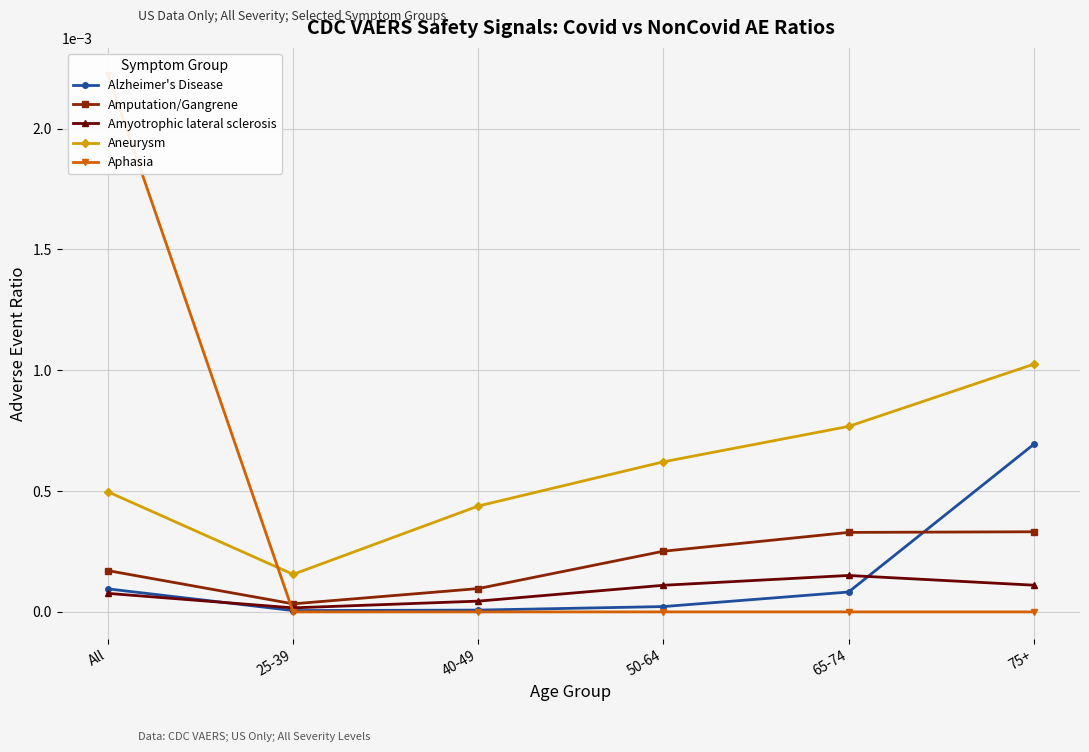

Is the value of Aneurysm at All greater than the value of Aphasia at 40-49?

Yes